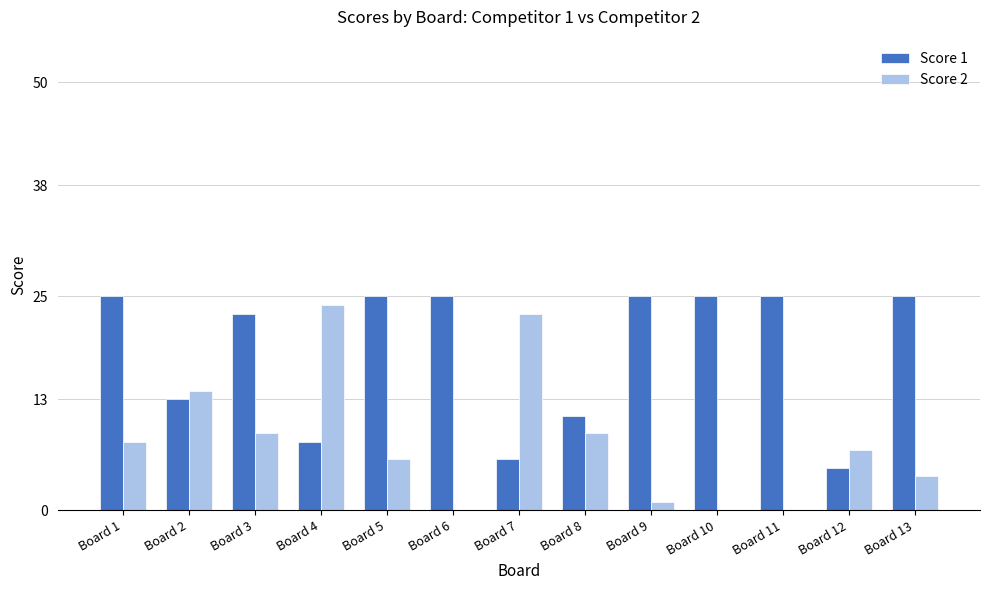

Is it true that Score 1 equals 33 at Board 5?

False